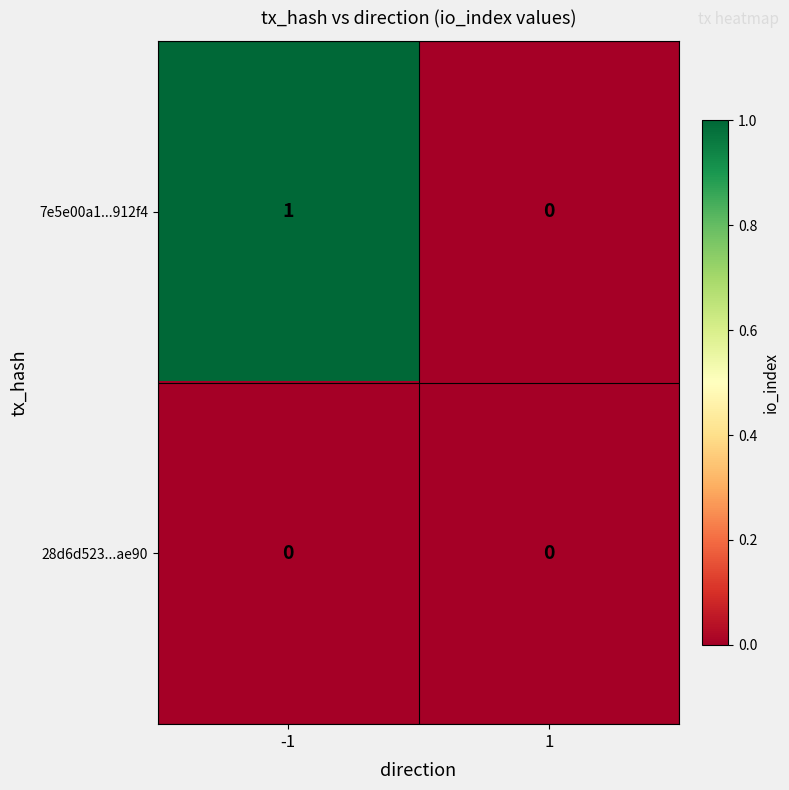

Reading left to right, what are all the values shown in this chart?

7e5e00a1...912f4: -1=1	1=0
28d6d523...ae90: -1=0	1=0